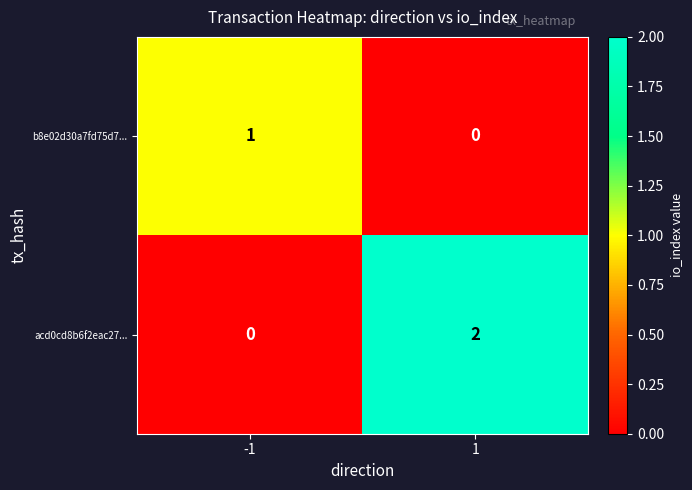

Reading left to right, what are all the values shown in this chart?

b8e02d30a7fd75d7...: -1=1	1=0
acd0cd8b6f2eac27...: -1=0	1=2